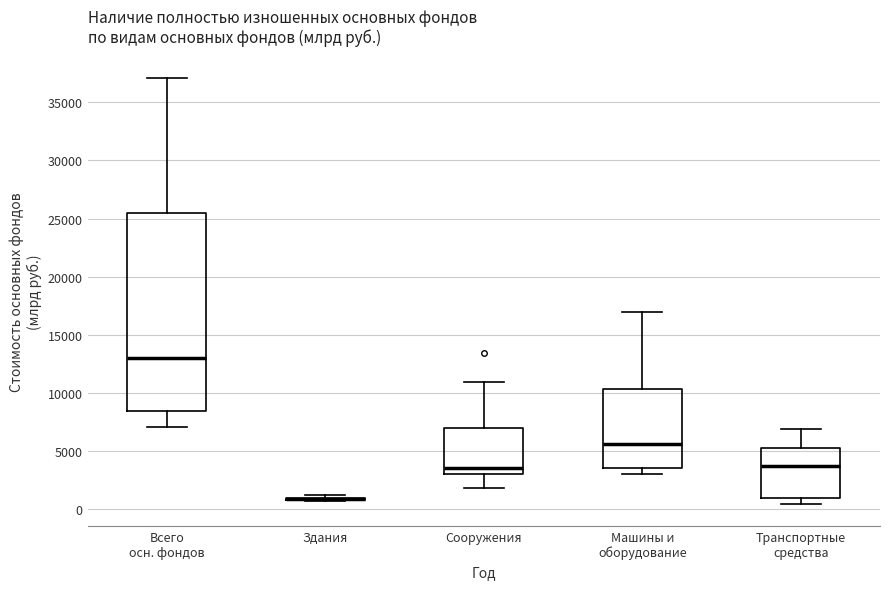

Where is the upper edge of the box for Сооружения on the y-axis? The values are not printed on the chart, so give them approximately, as read against the axis.

7000